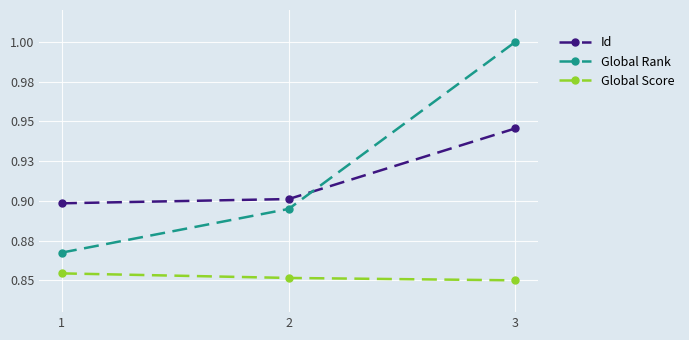

What is the sum of all Id values?

2.7